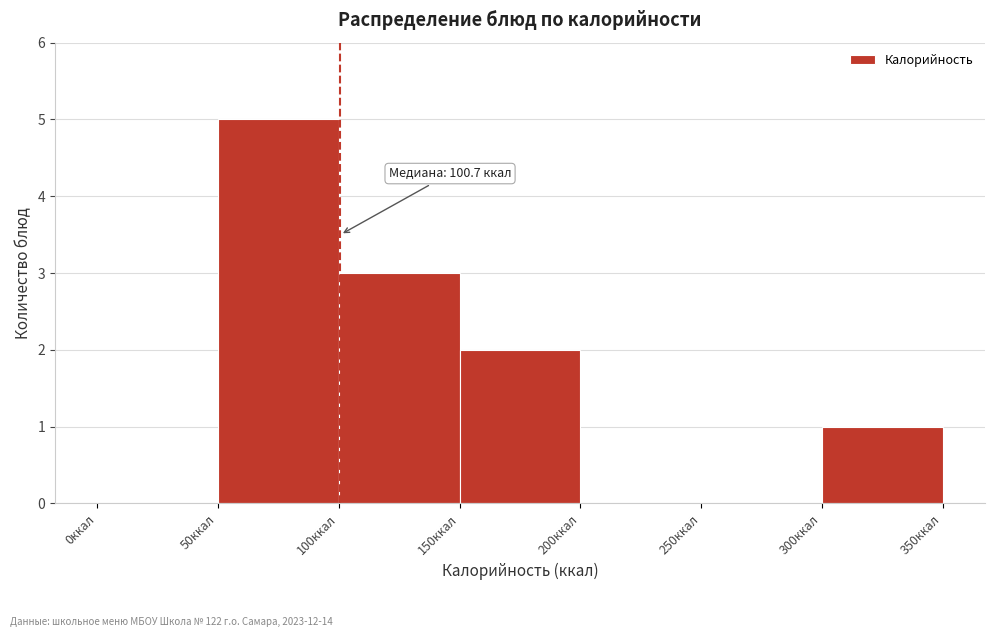

Over which range of the x-axis is the bar tallest?

50 to 100